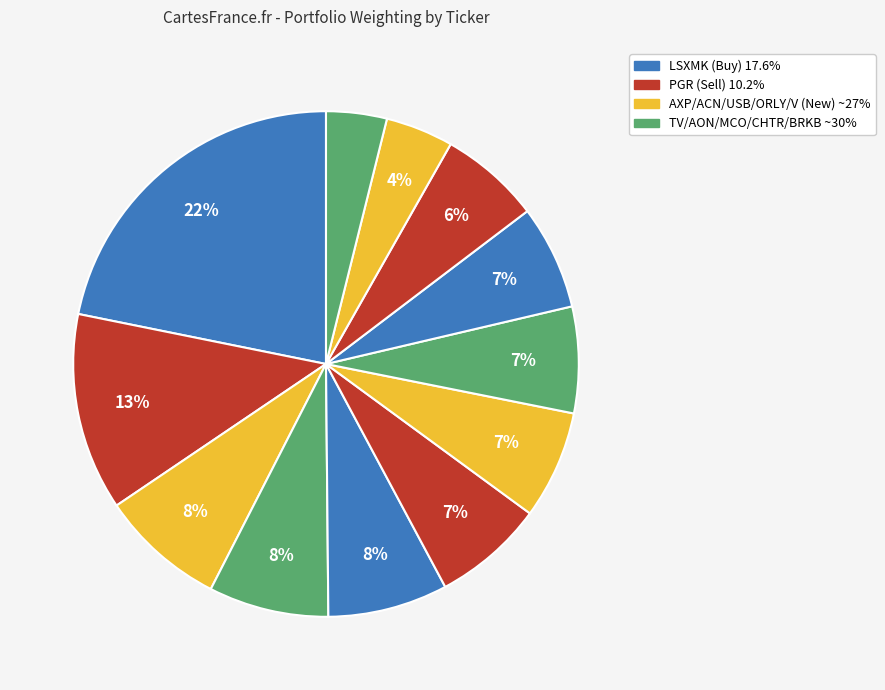

How many segments does this pie chart have?

12